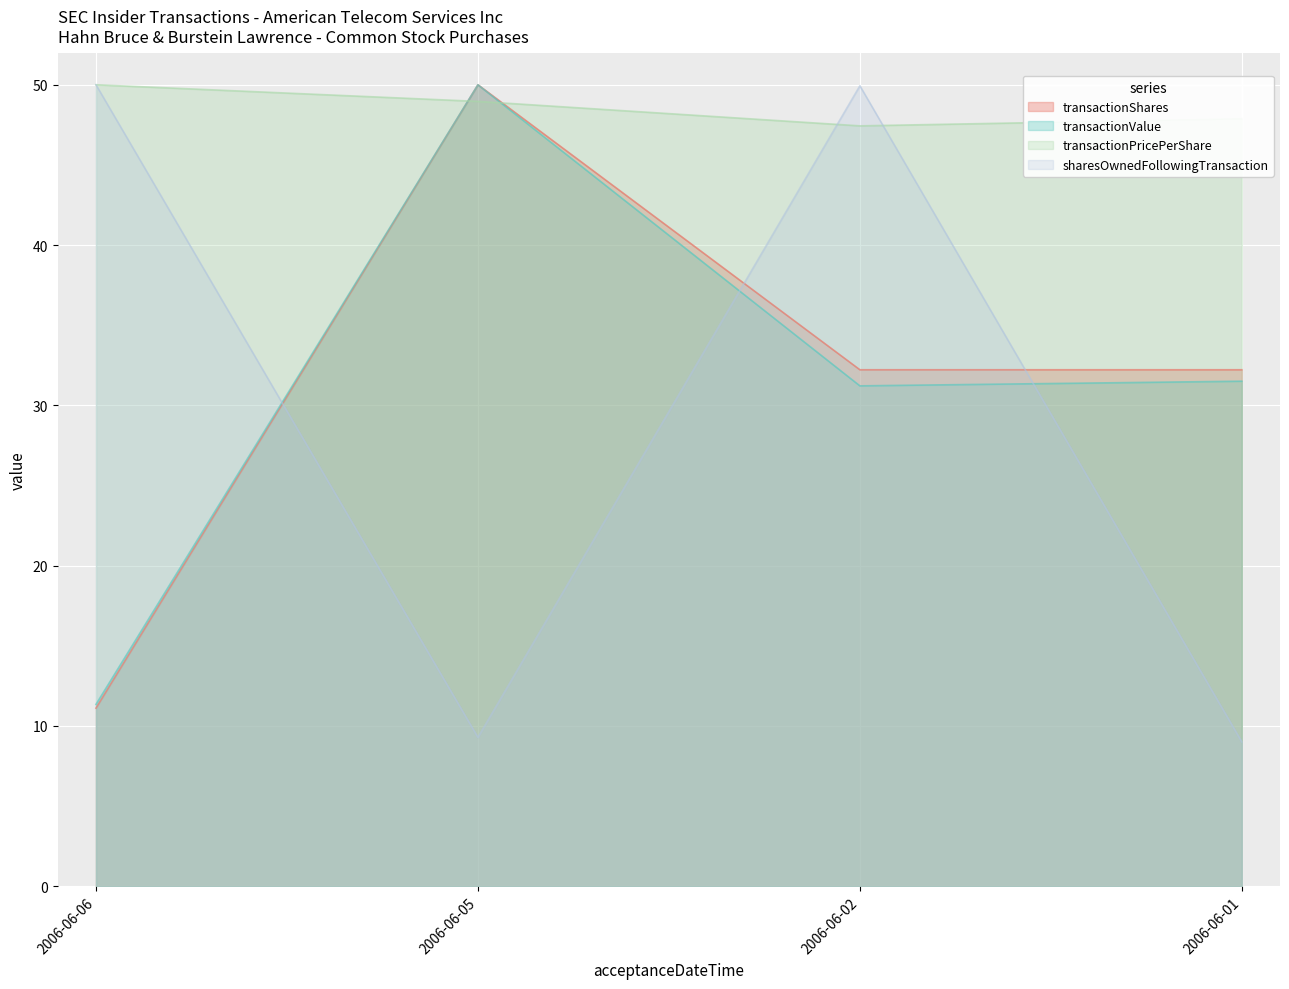

Which series has the largest total across all categories?

transactionPricePerShare (line)